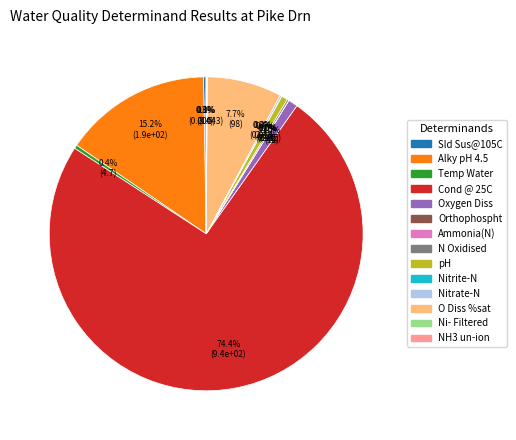

Combined, do Oxygen Diss and Alky pH 4.5 account for over 50%?

No